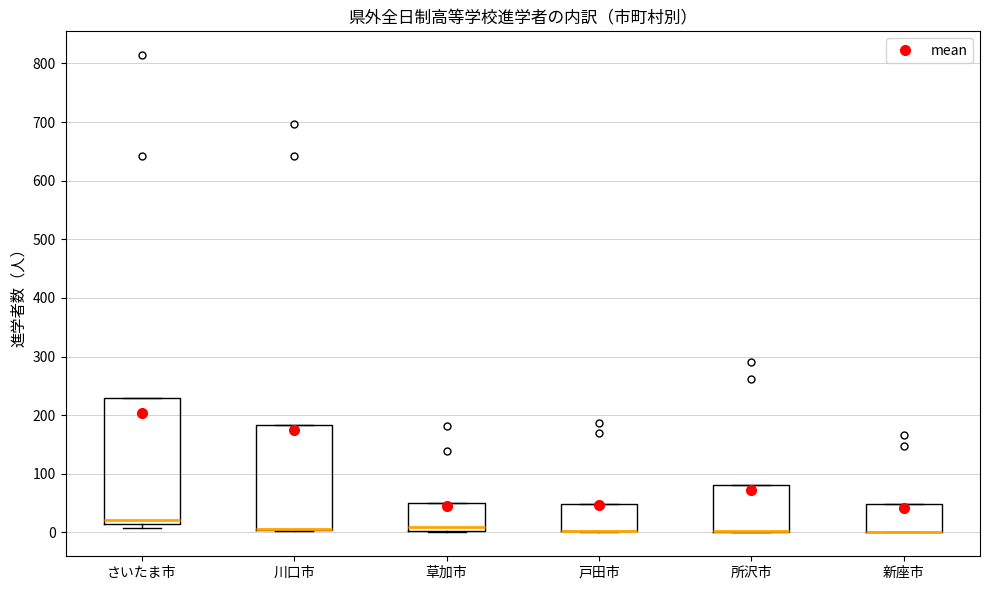

Reading left to right, read every box against the y-axis: the position of its median line, the range the box covers, and the ends of its whiskers. The values are not printed on the chart, so give them approximately, as read against the axis.

さいたま市: median 20, box 10 to 230, whiskers 10 (just below the box's lower edge) to 230
川口市: median 10 (drawn on the box's lower edge), box 0 to 180, whiskers 0 to 180
草加市: median 10, box 0 to 50, whiskers 0 to 50
戸田市: median 0 (drawn on the box's lower edge), box 0 to 50, whiskers 0 to 50
所沢市: median 0 (drawn on the box's lower edge), box 0 to 80, whiskers 0 to 80
新座市: median 0 (drawn on the box's lower edge), box 0 to 50, whiskers 0 to 50